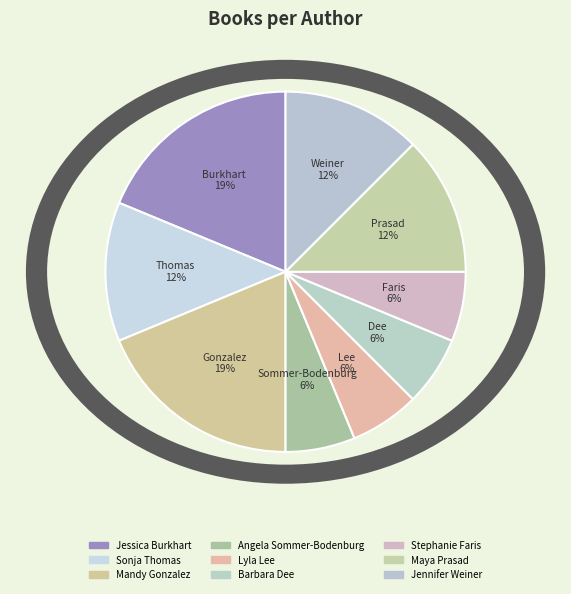

To the nearest percent, what percentage of the pie is Lyla Lee?

6%